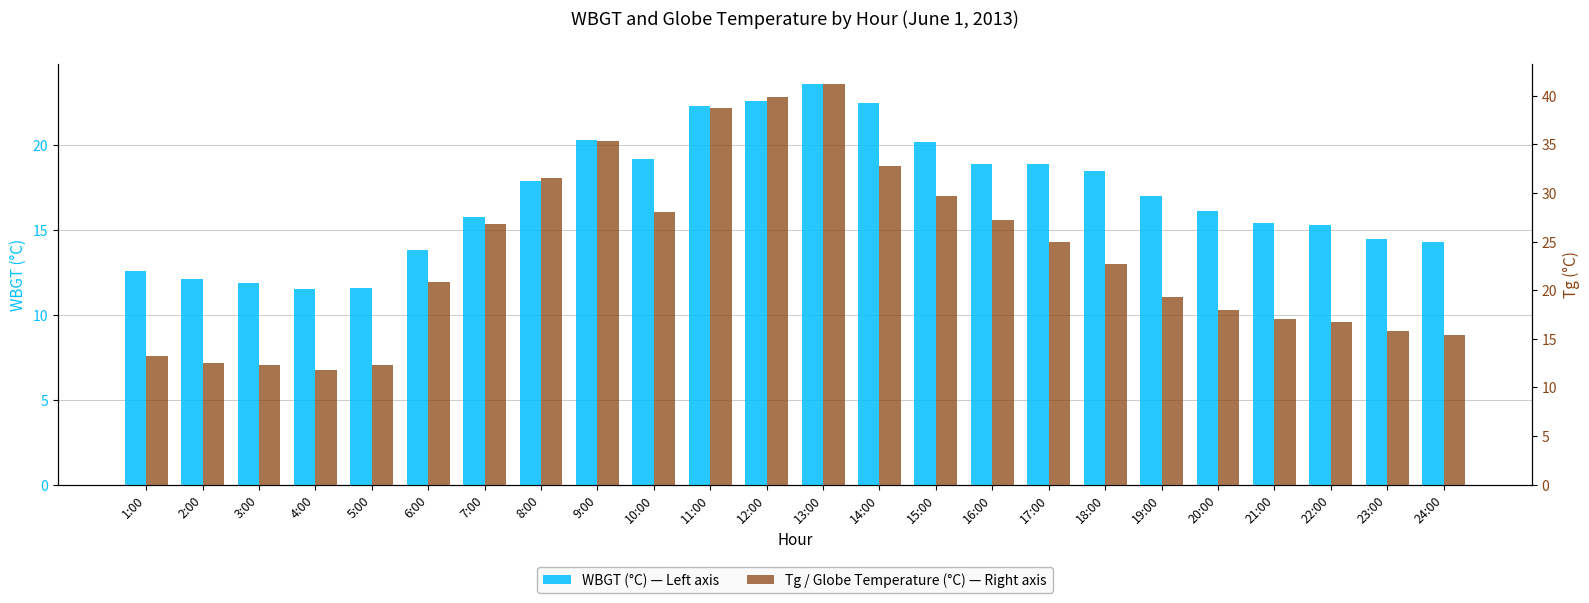

List the series in order of their overall mean, highest first.

Tg, WBGT